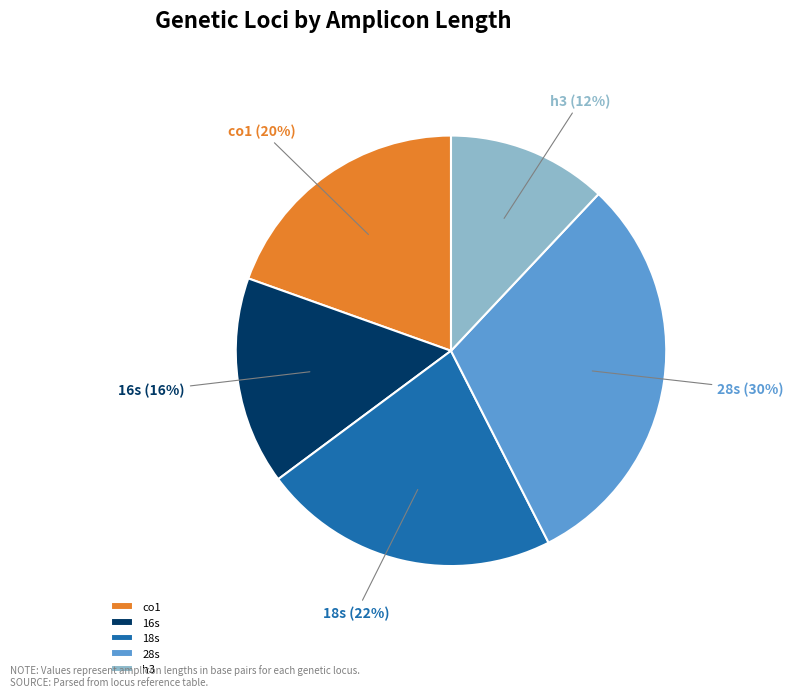

What is the smallest slice in the pie chart?

h3